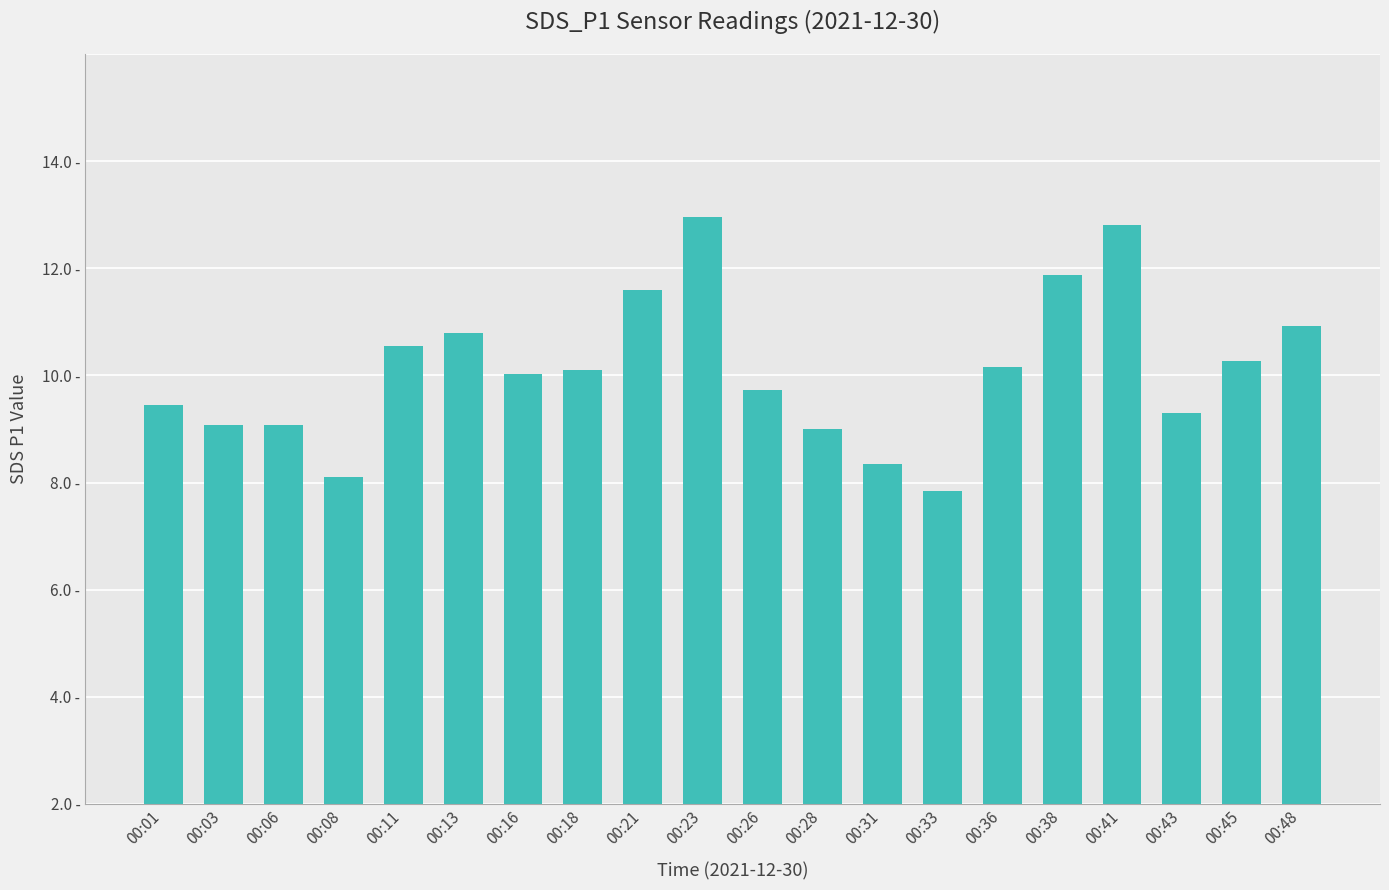

Reading left to right, what are all the values shown in this chart?

00:01=7.5	00:03=7.1	00:06=7.1	00:08=6.1	00:11=8.6	00:13=8.8	00:16=8.0	00:18=8.1	00:21=9.6	00:23=10.9	00:26=7.7	00:28=7.0	00:31=6.3	00:33=5.8	00:36=8.2	00:38=9.9	00:41=10.8	00:43=7.3	00:45=8.3	00:48=8.9